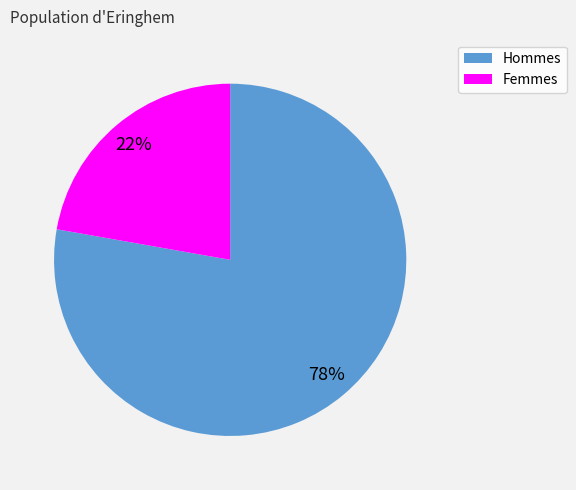

Is there a majority slice in this chart?

Yes